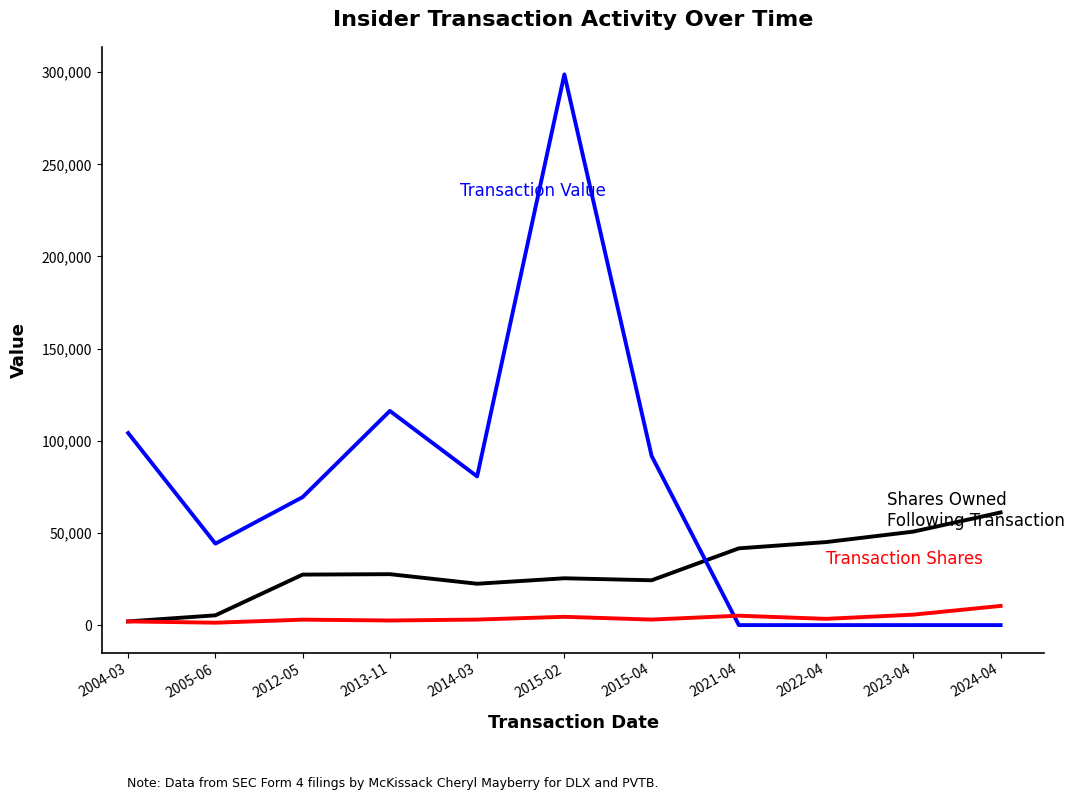

Does the chart have visible grid lines?

No